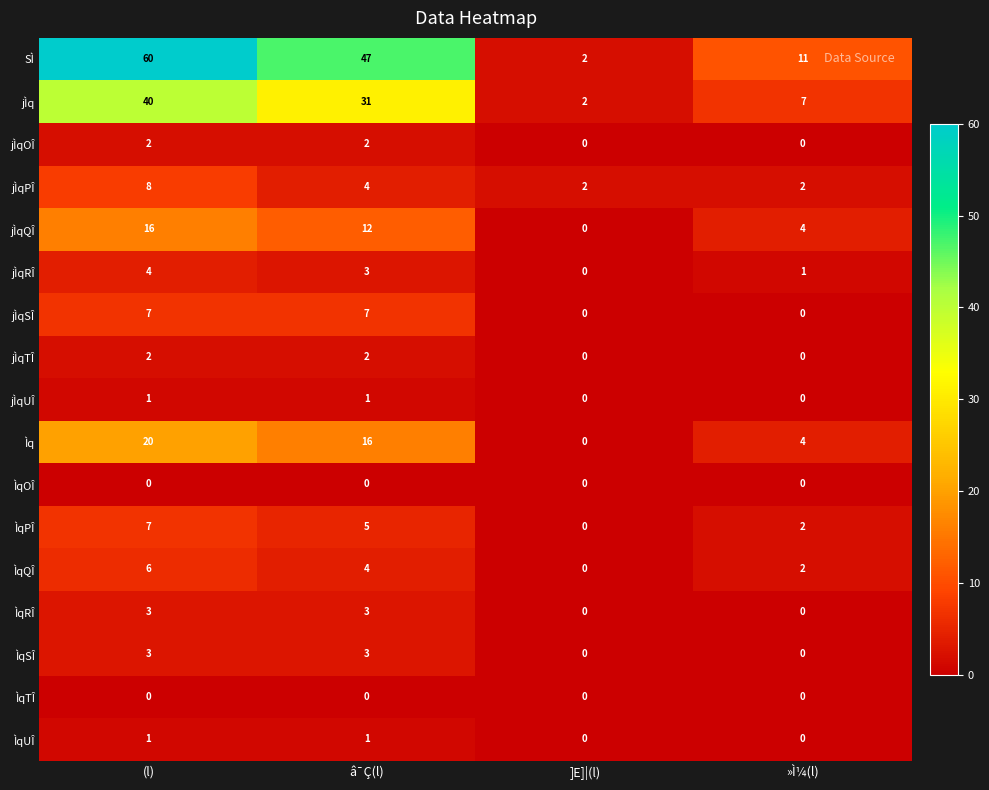

How many ÌqUÎ values are between 0 and 1?

4